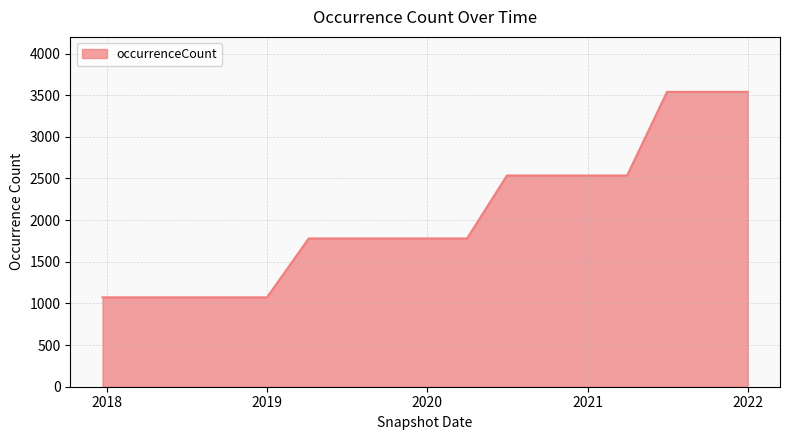

How many categories are shown in the chart?

17